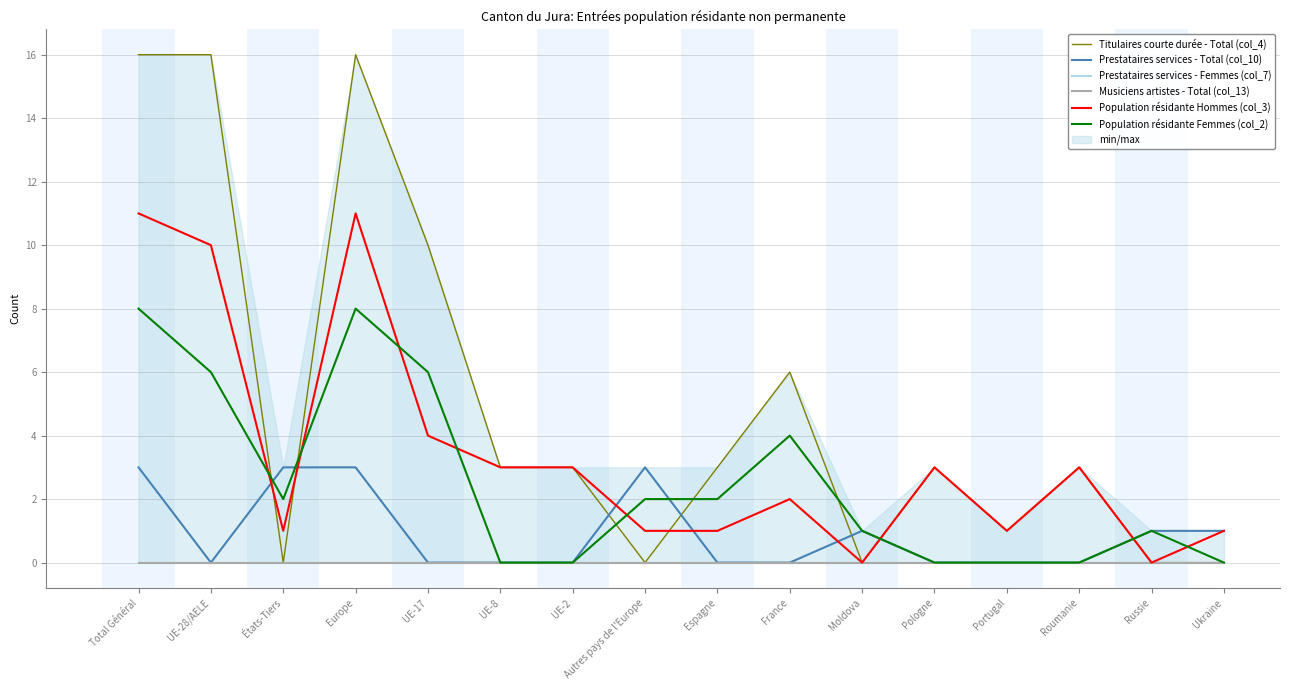

Does the chart have visible grid lines?

Yes